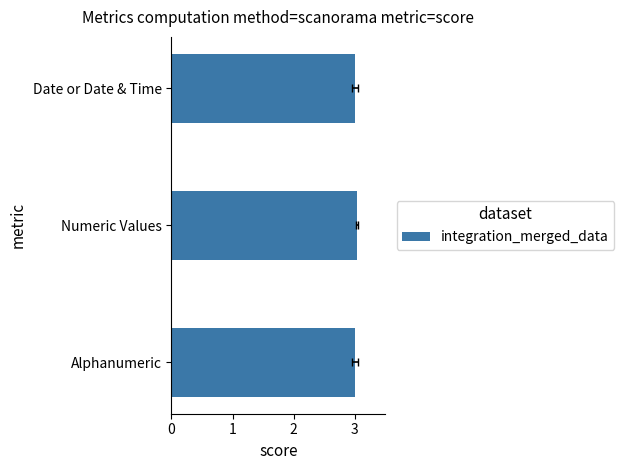

Which has a higher value, Numeric Values or Alphanumeric?

Numeric Values